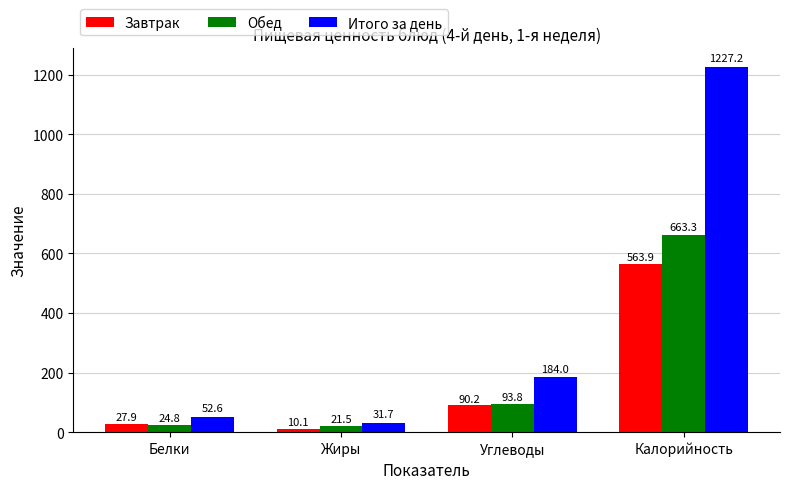

How many data points does each series have?

4